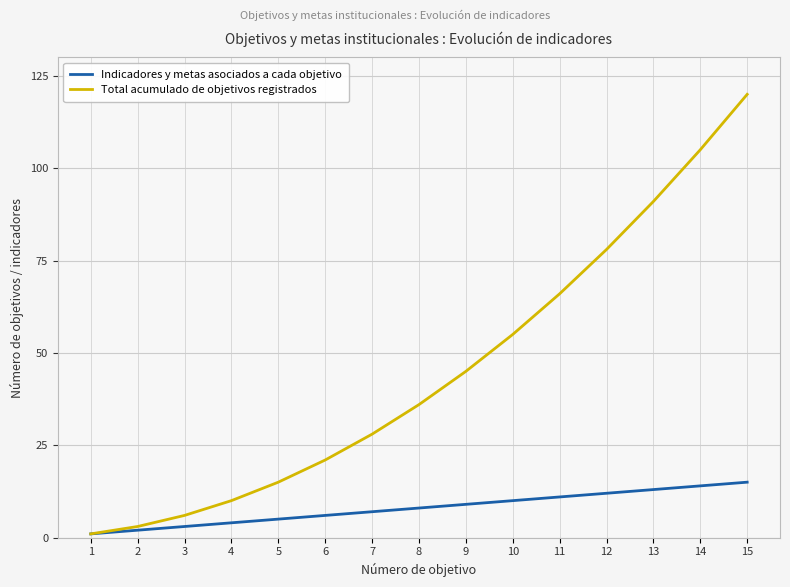

True or false: Total acumulado de objetivos registrados has more than 2 points higher than both neighbors.

False